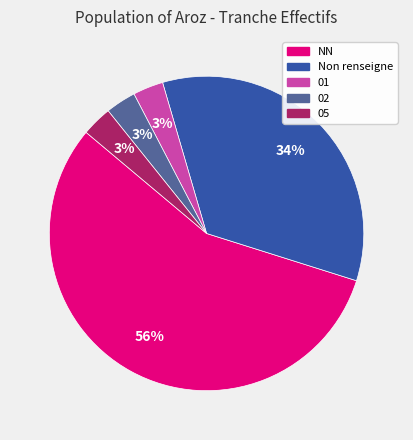

Is there any slice that represents more than half of the pie?

Yes